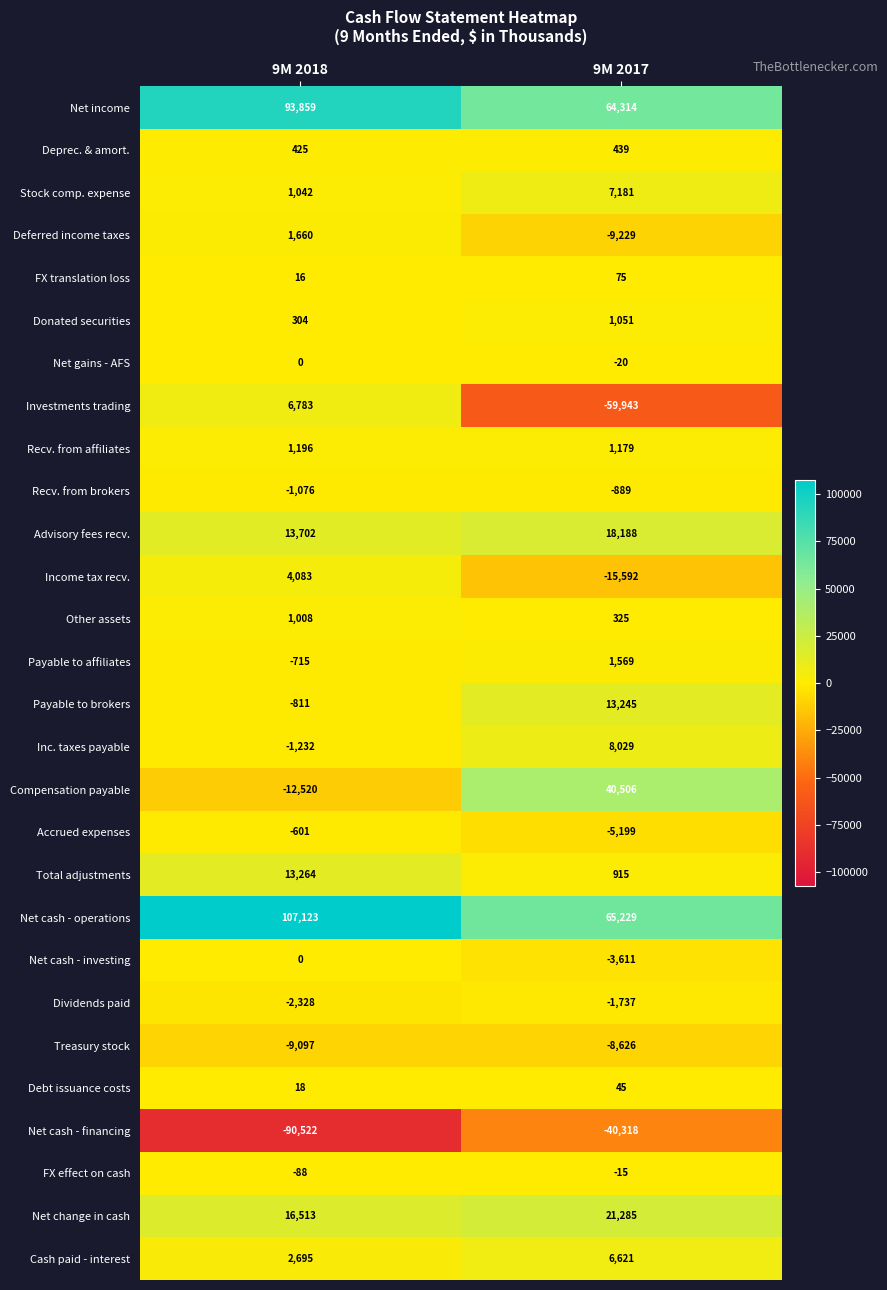

At which category does the chart reach its minimum across all series?

9M 2018